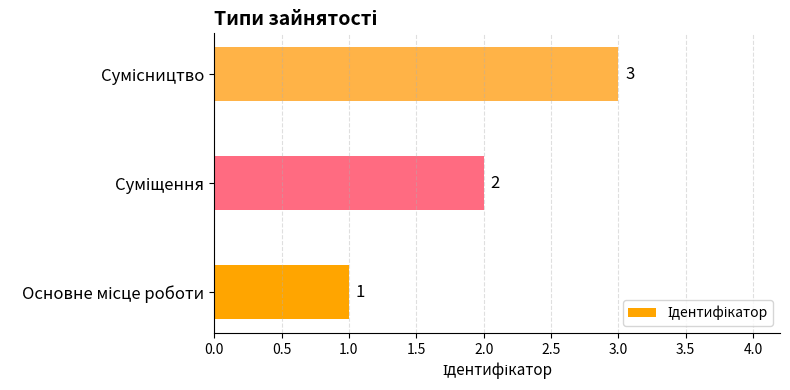

What is the sum of all values?

6